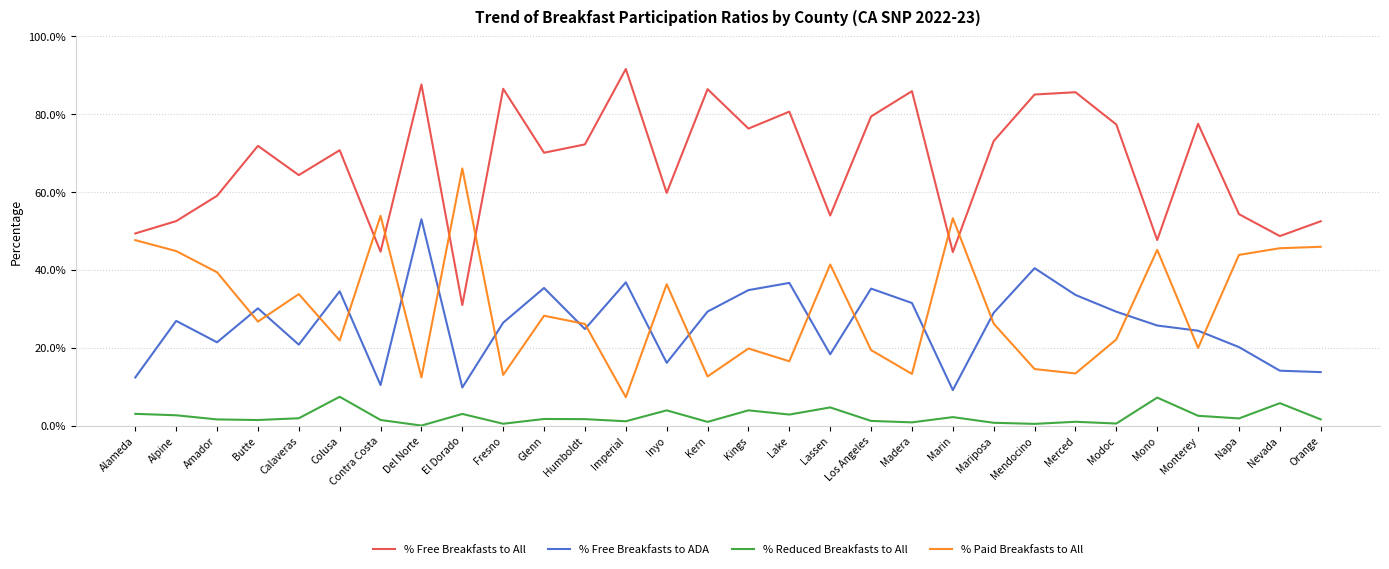

What value does the % Free Breakfasts to ADA series have at Colusa?

34.5